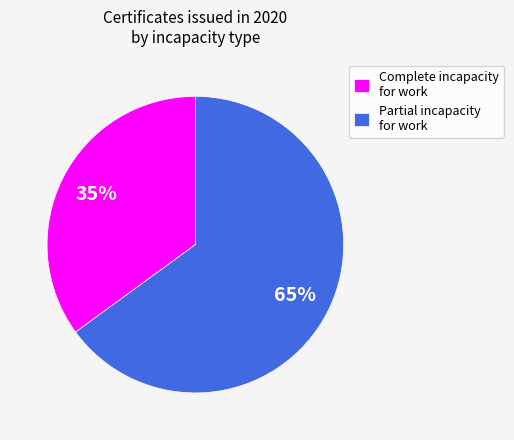

Combined, do Complete incapacity for work and Partial incapacity for work account for over 50%?

Yes